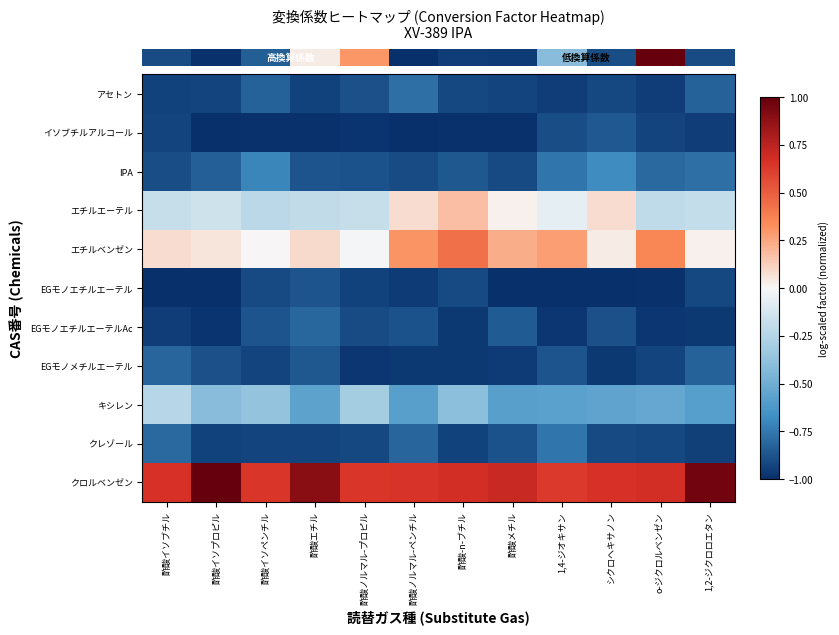

At how many categories does at least one series exceed 0?

12